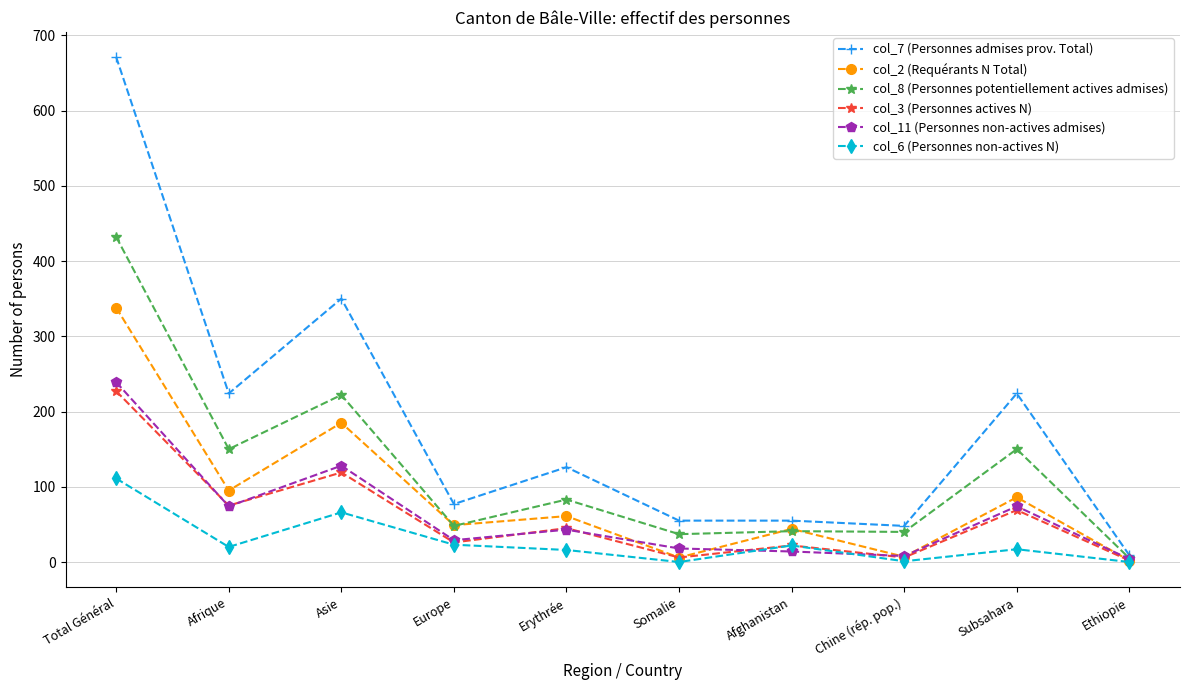

True or false: col_8 (Personnes potentiellement actives admises) has a value of 48 at Europe.

True